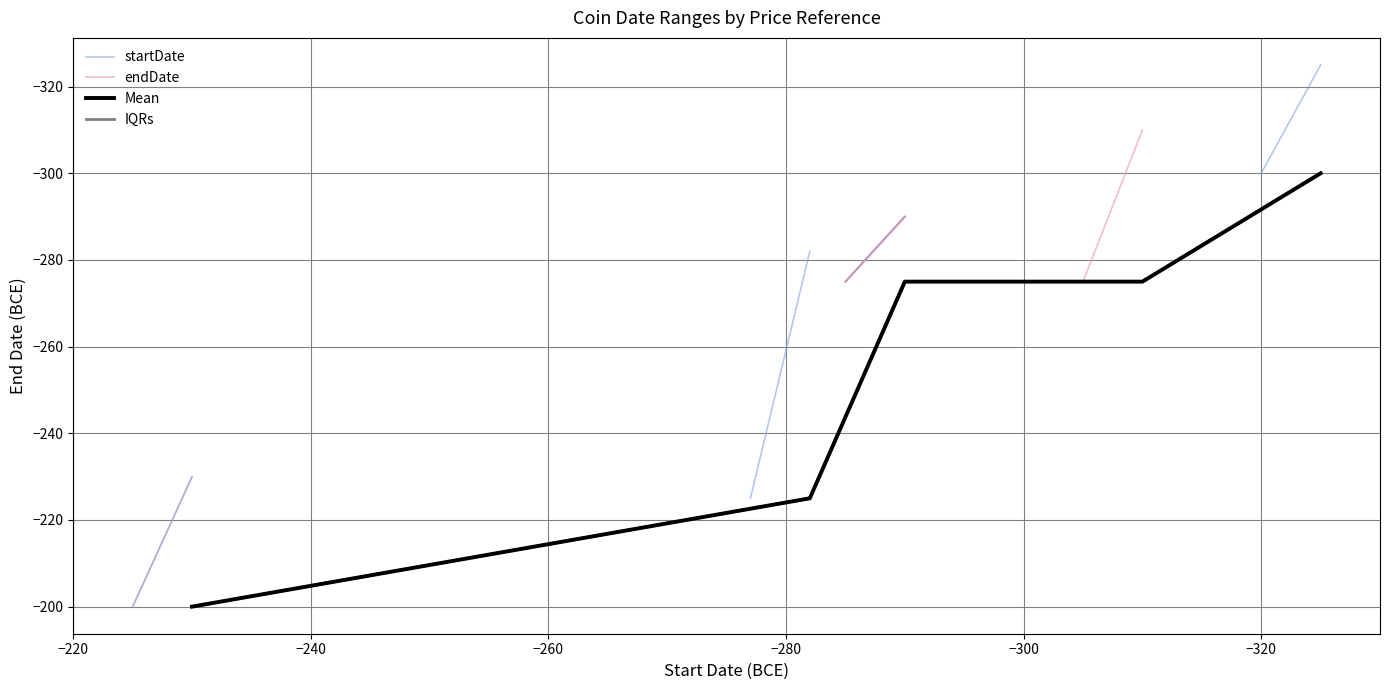

True or false: startDate and endDate intersect in this chart.

False